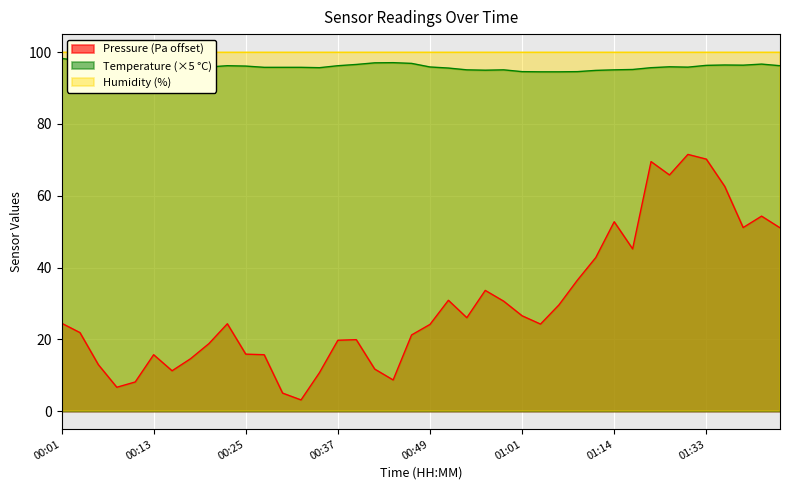

The value of Temperature at 00:28 is 42.1. True or false?

False